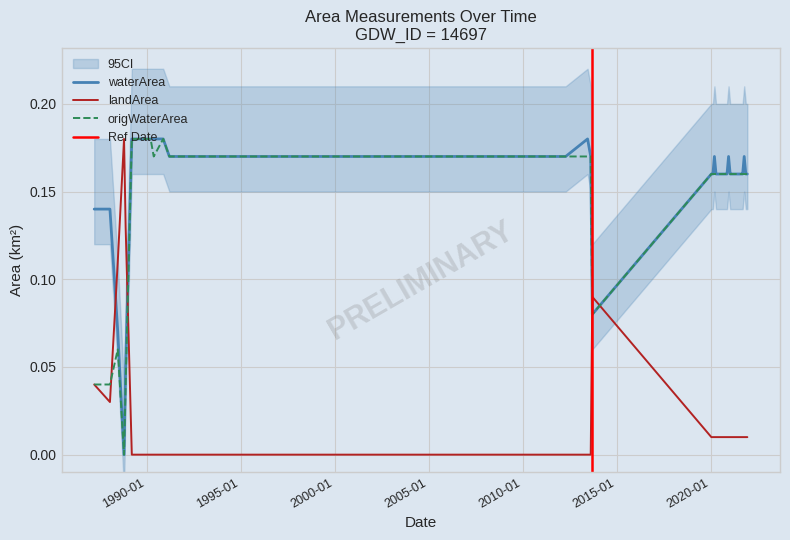

What is the sum of all waterArea values?

6.2